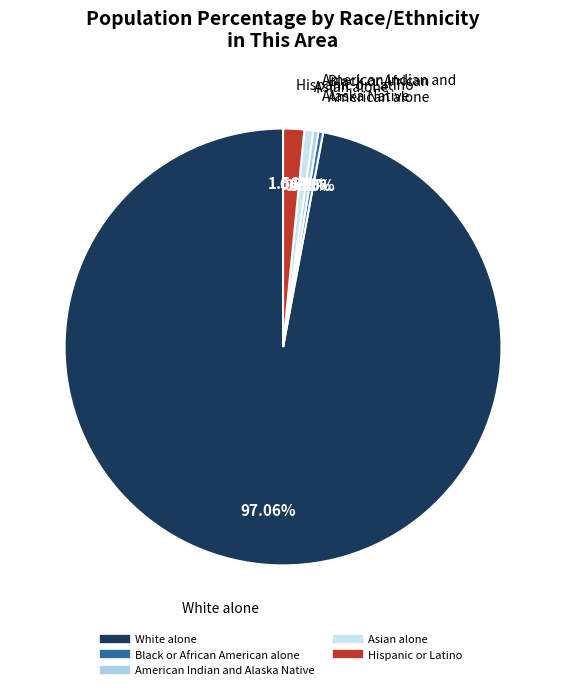

To the nearest percent, what is the difference between the Asian alone and Hispanic or Latino slice percentages?

1%